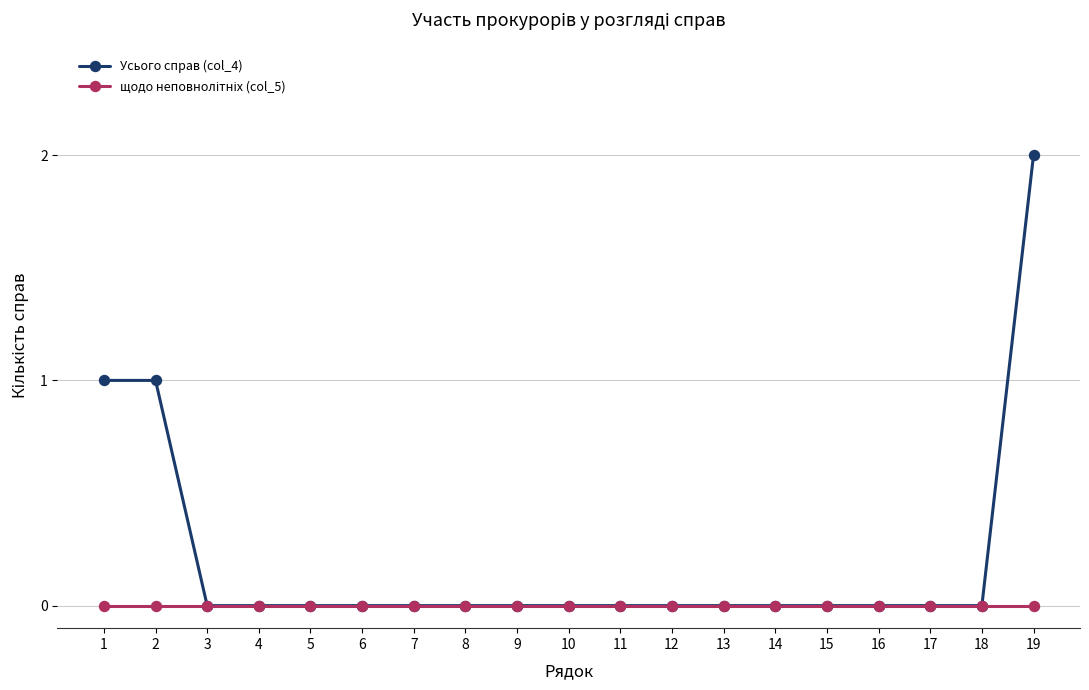

How many lines are shown in the chart?

2